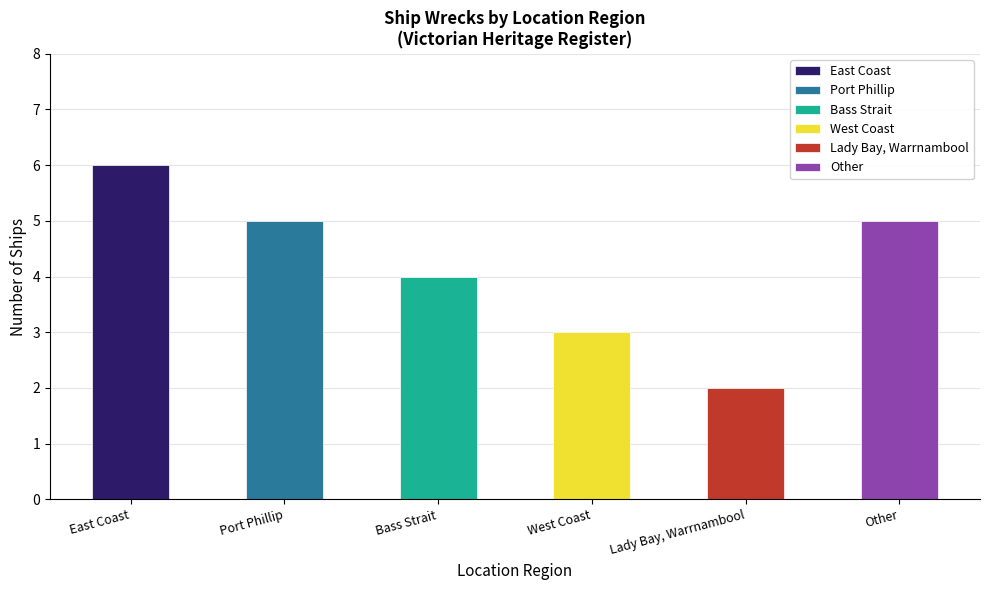

Between 4 and 5, which is larger?

4